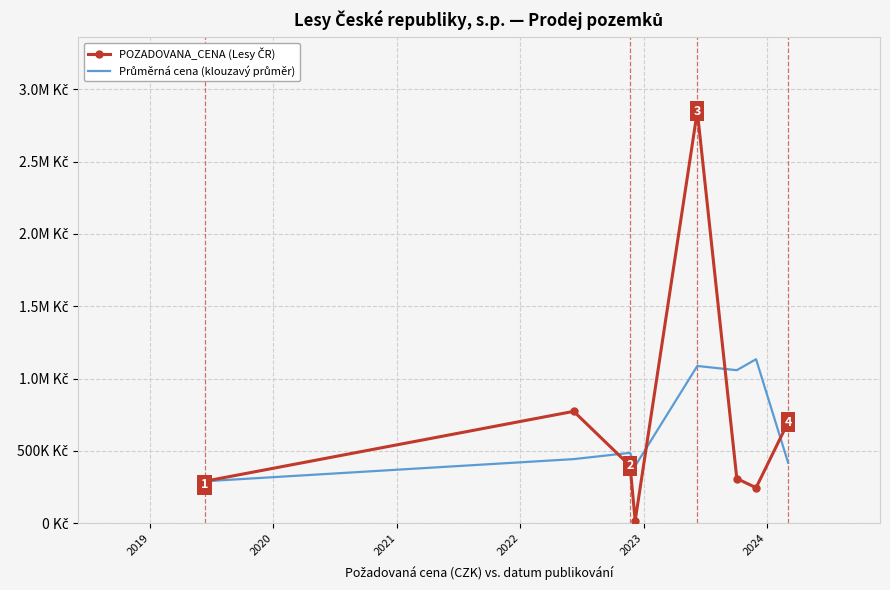

Which series has the largest range (max minus min)?

POZADOVANA_CENA (Lesy ČR)